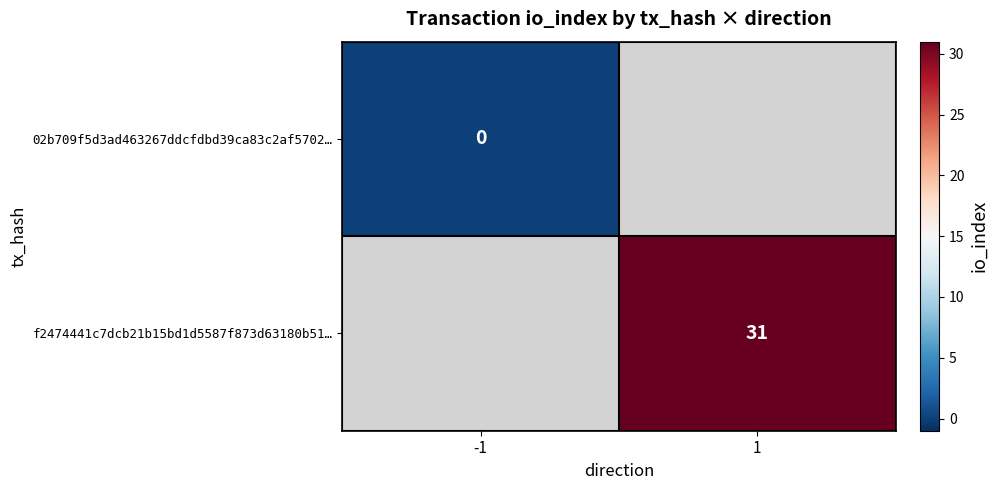

Is the value of 02b709f5d3ad463267ddcfdbd39ca83c2af5702… at -1 greater than the value of f2474441c7dcb21b15bd1d5587f873d63180b51… at 1?

No